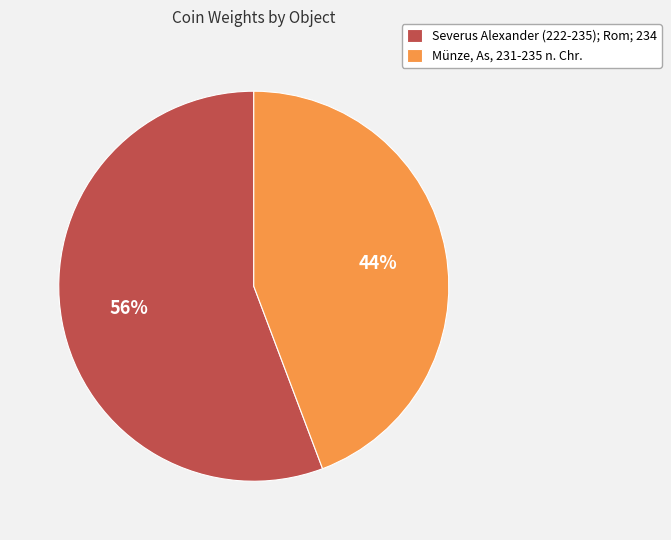

Is the sum of Münze, As, 231-235 n. Chr. and Severus Alexander (222-235); Rom; 234 greater than half?

Yes